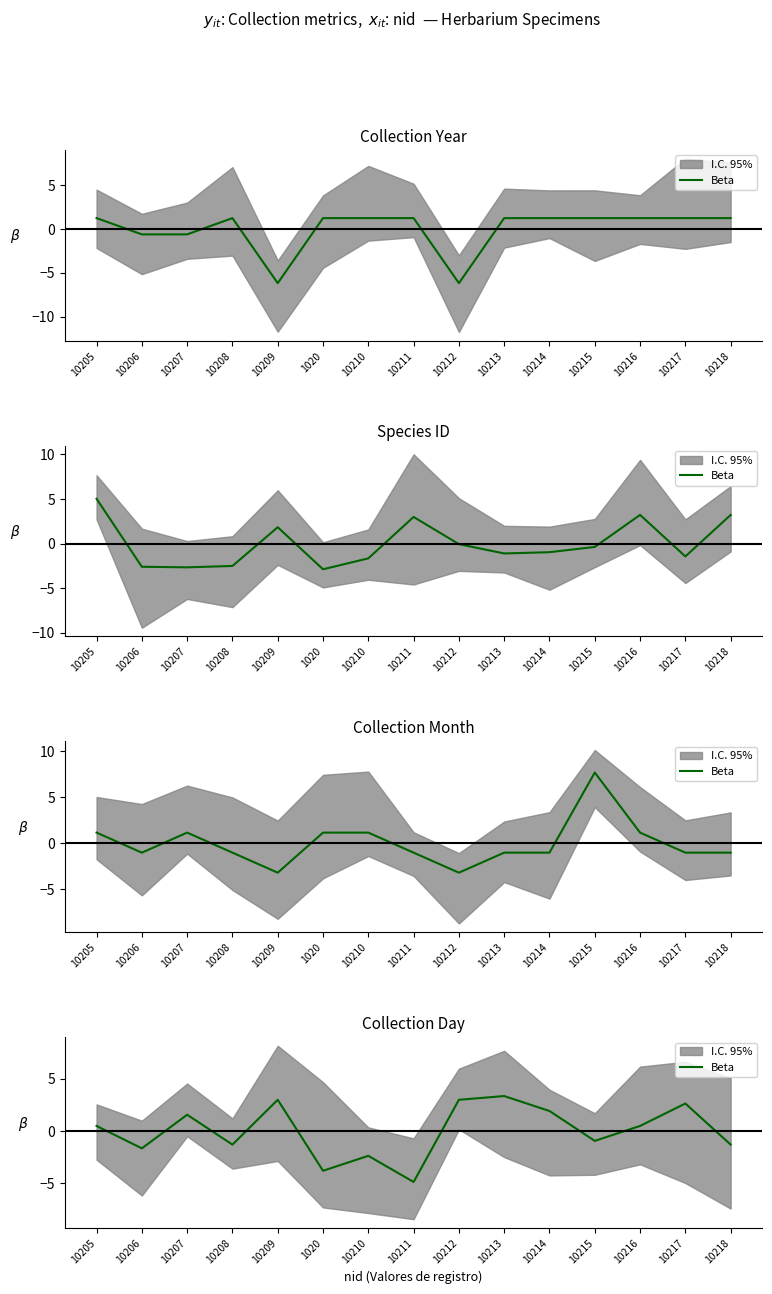

How many data points are above 0?

8